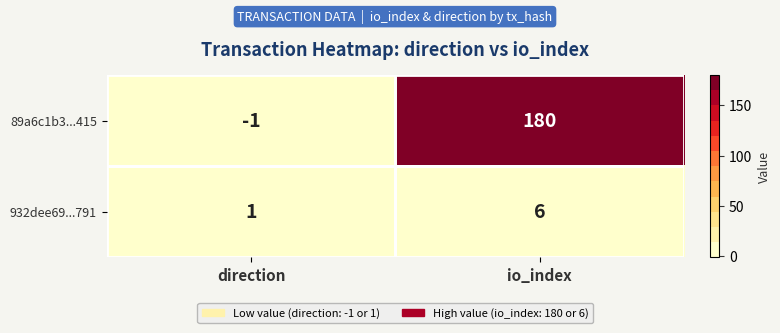

The 89a6c1b3...415 series shows -1 at direction. True or false?

True